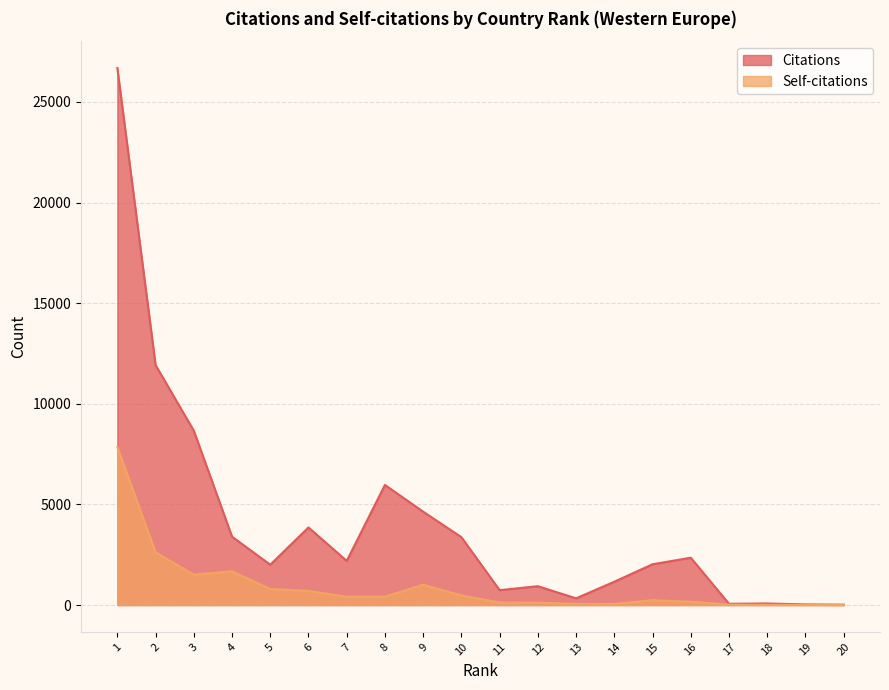

Rank the series at 6 from lowest to highest value.

Self-citations, Citations